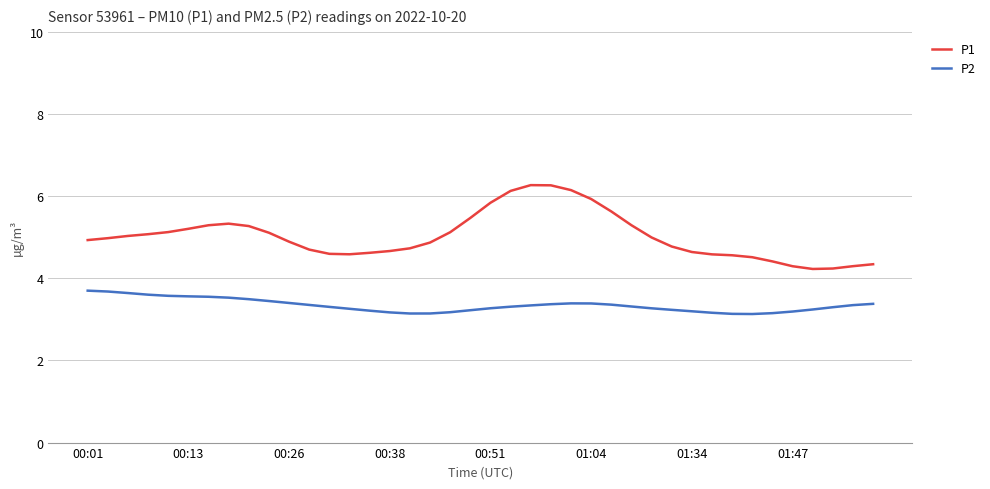

List the series in order of their peak value, highest first.

P1, P2